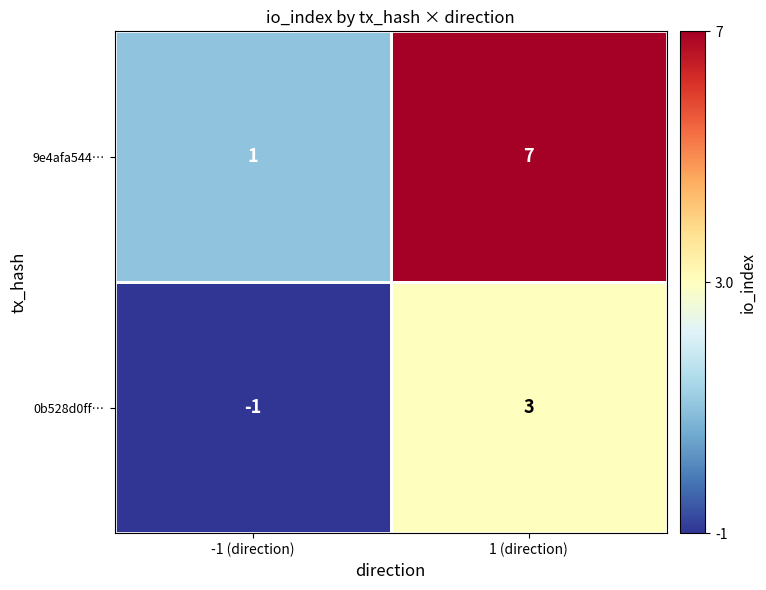

At how many categories does at least one series exceed 0?

2